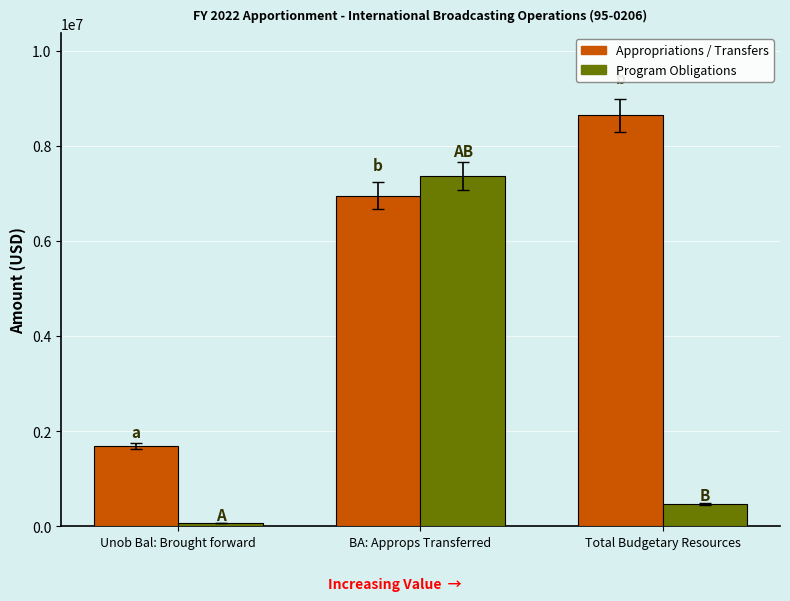

What is the difference between the maximum and second lowest values in the Appropriations / Transfers series?

1690928